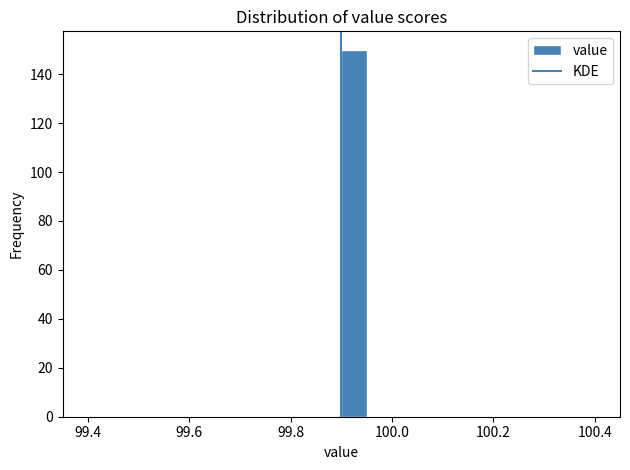

Around what value on the x-axis is the tallest bar? Give the approximate position of its centre, as read against the axis.

99.92